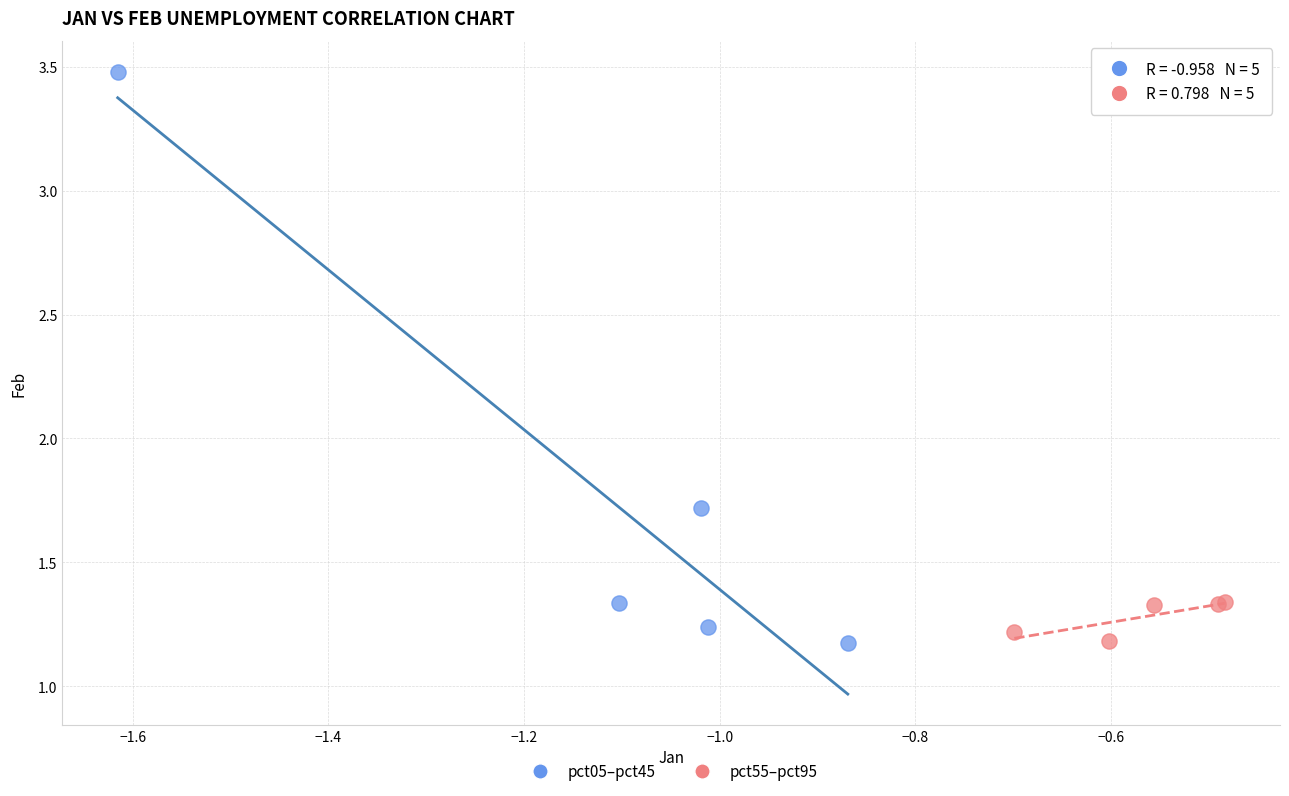

Which series reaches the maximum Y coordinate?

pct05–pct45